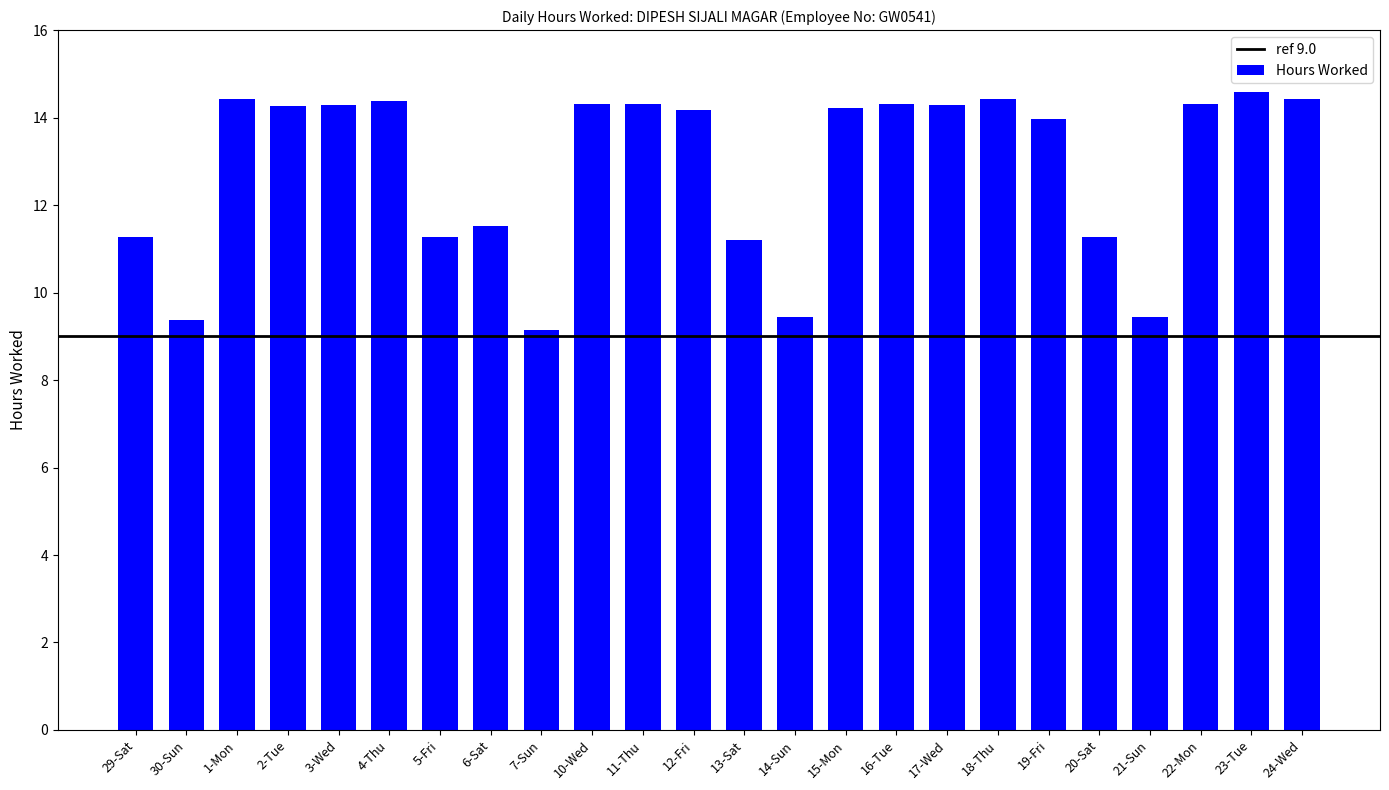

The chart shows a value of 14.0 at 7-Sun. True or false?

False